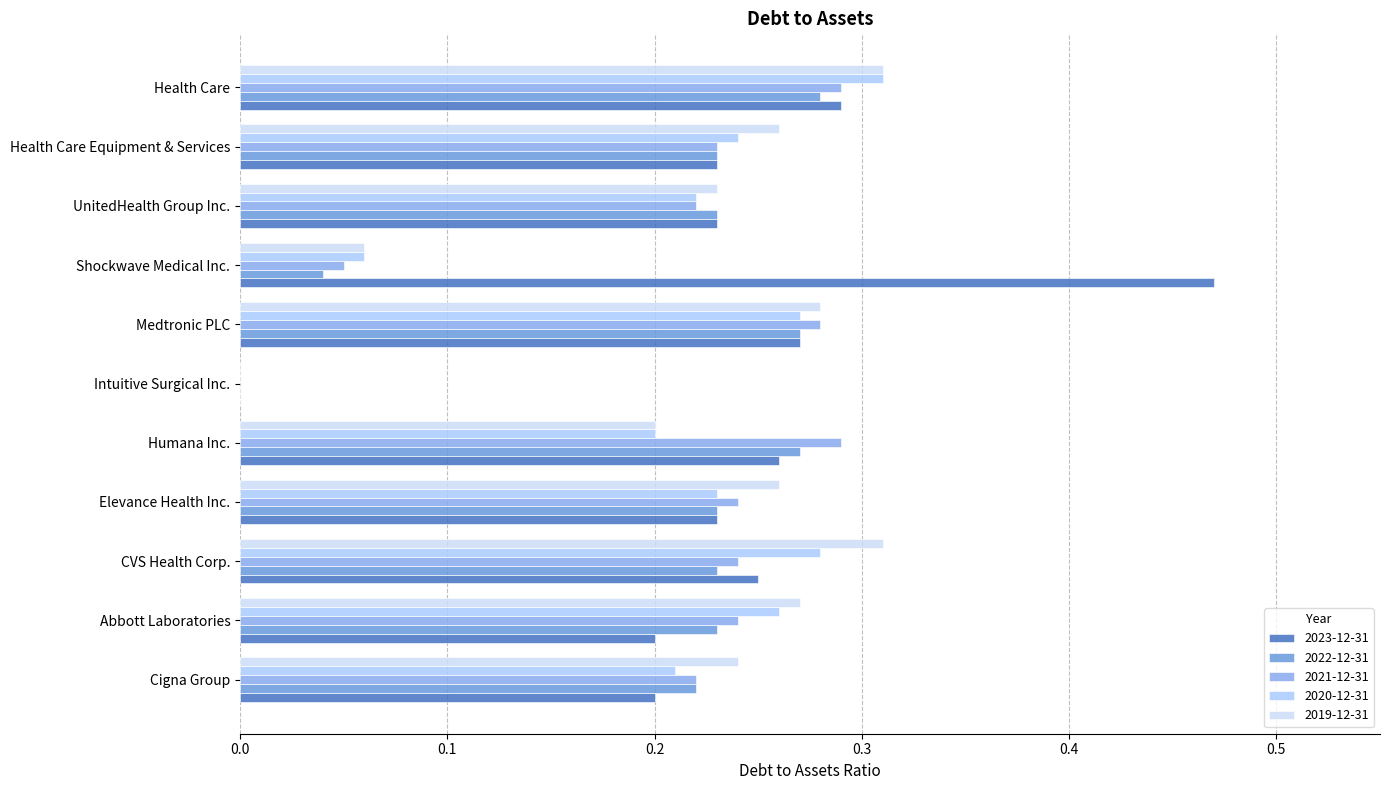

Count the number of categories in the chart.

11